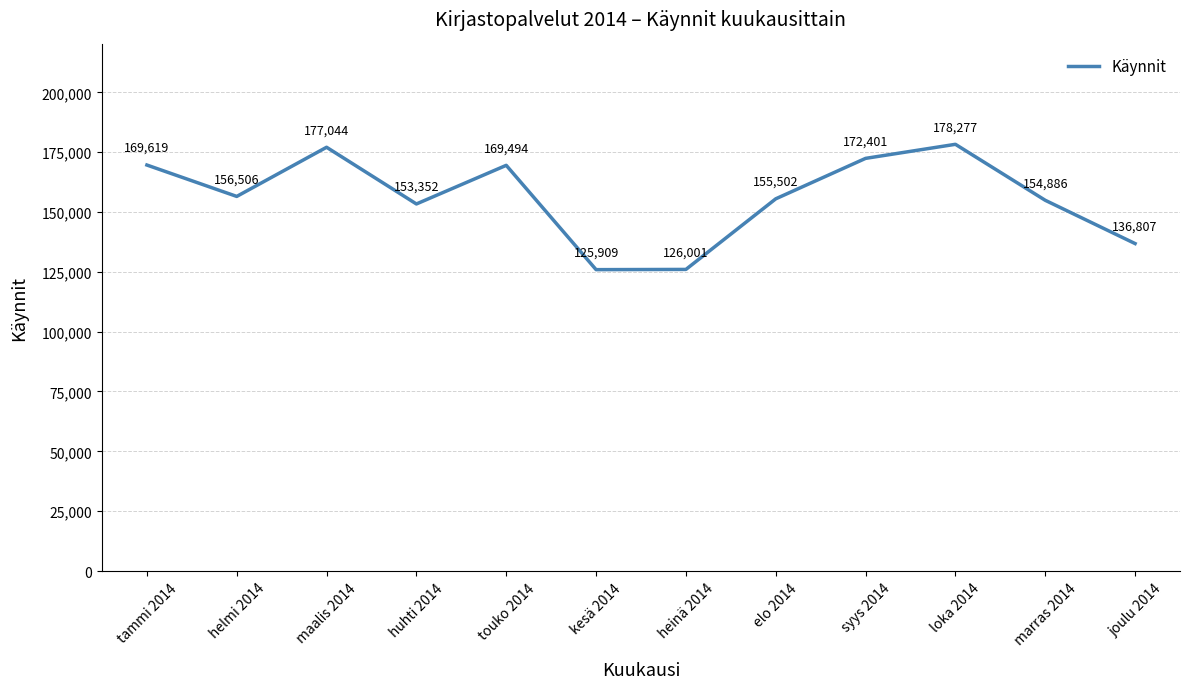

What position from the right is heinä 2014?

6